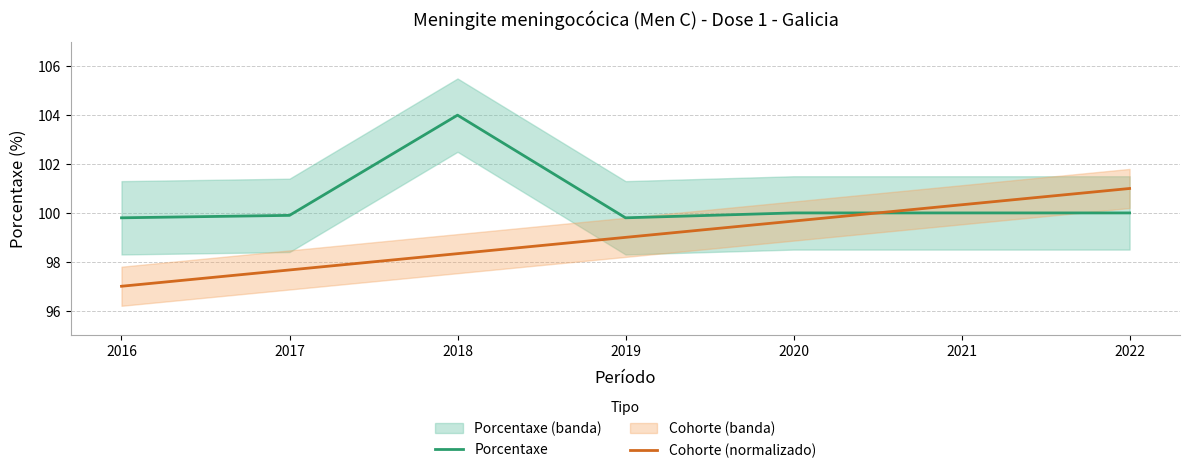

At which category does the chart reach its minimum across all series?

2016